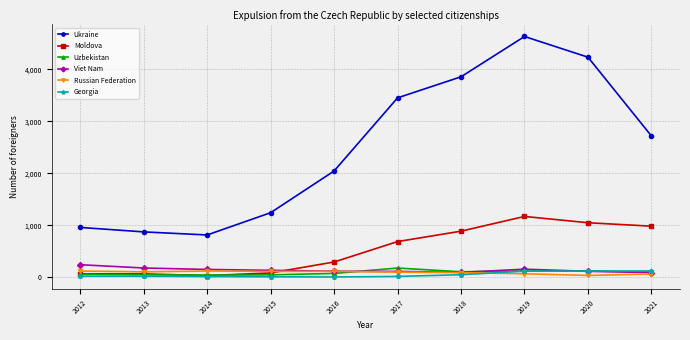

At which label does Viet Nam first exceed 135?

2012